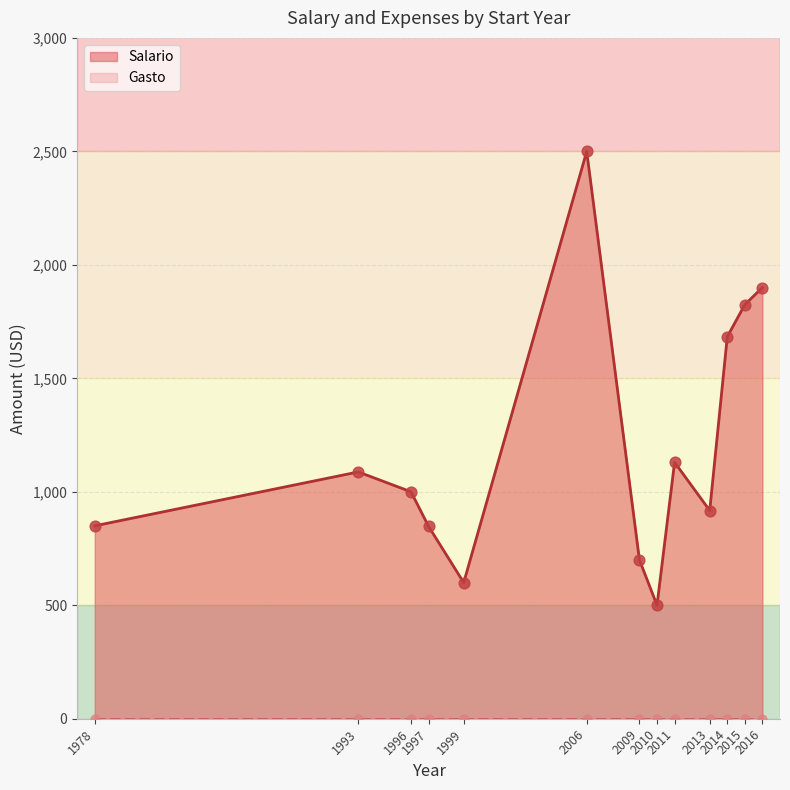

Which series reaches the maximum Y coordinate?

Salario